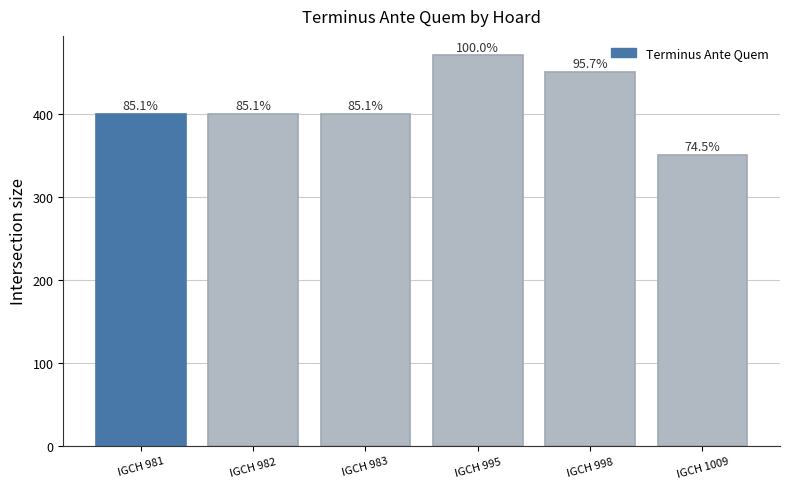

Which category has the highest value across all series?

IGCH 995